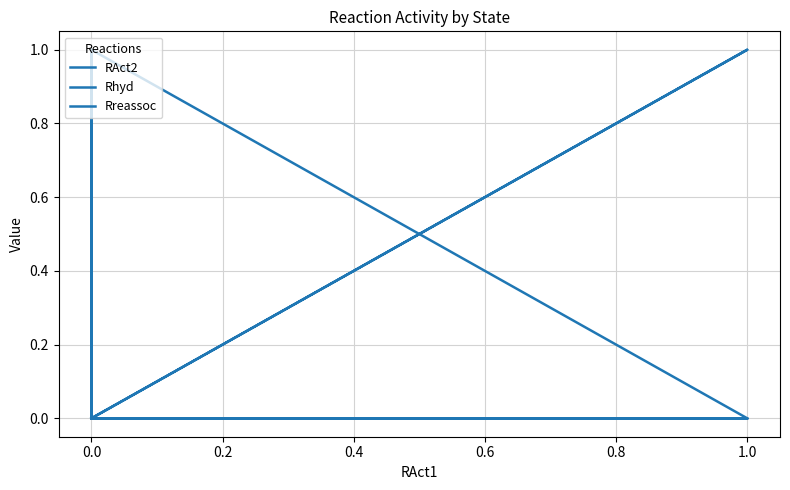

Rank the series at 0.0 from lowest to highest value.

RAct2, Rhyd, Rreassoc